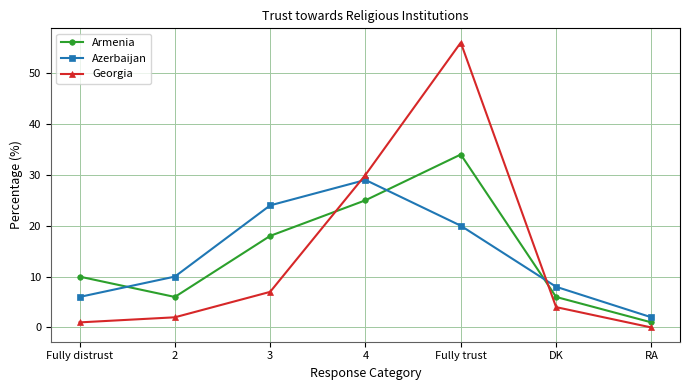

What are all the series names shown in the legend?

Armenia, Azerbaijan, Georgia